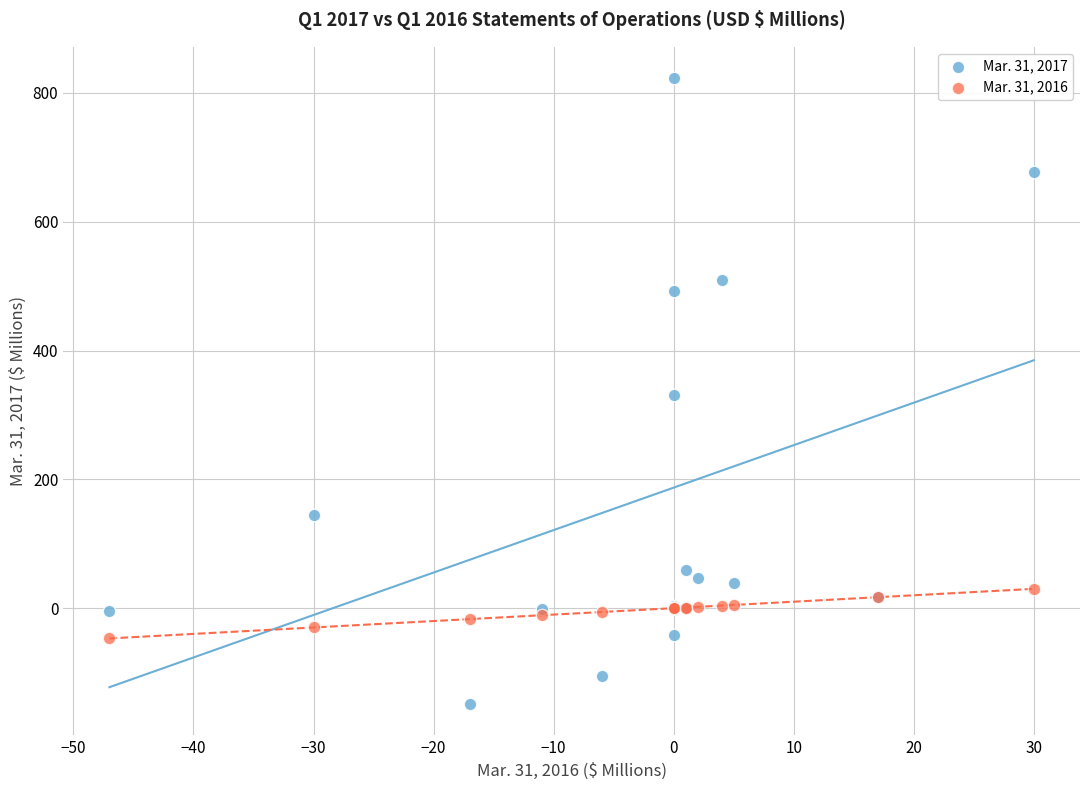

Which series contains the lowest Y value?

Mar. 31, 2017